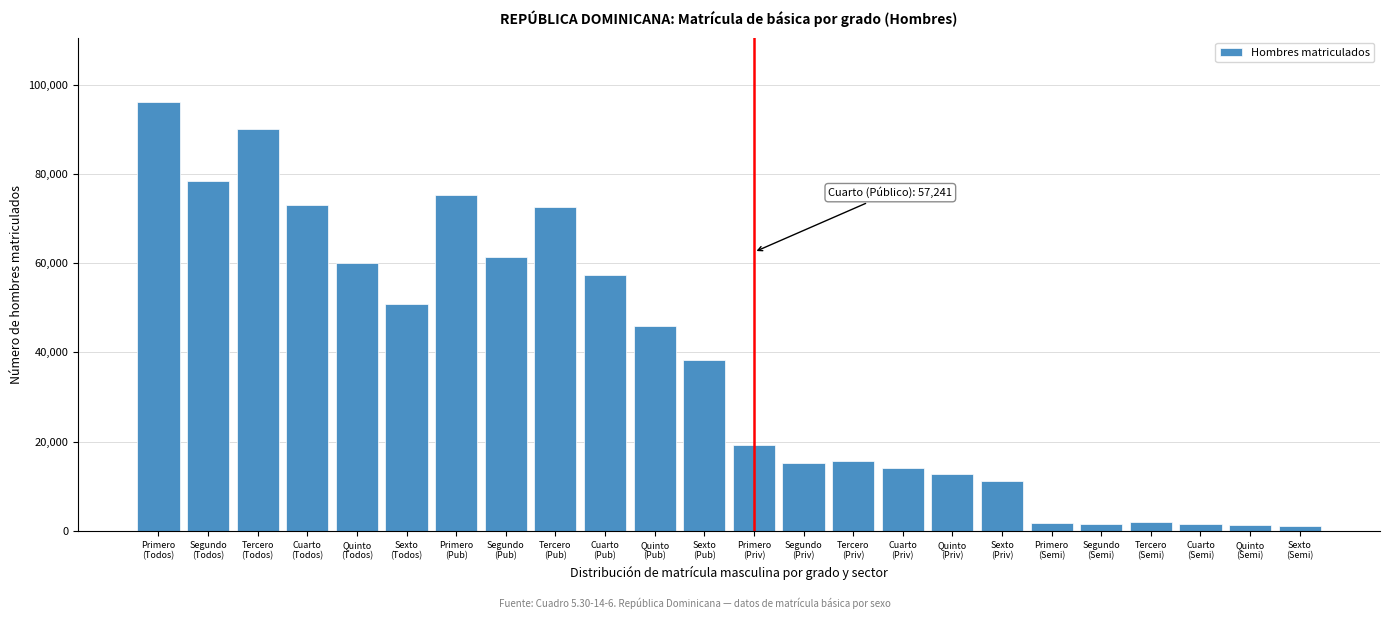

What is the value of the 10th bar from the left?

57241